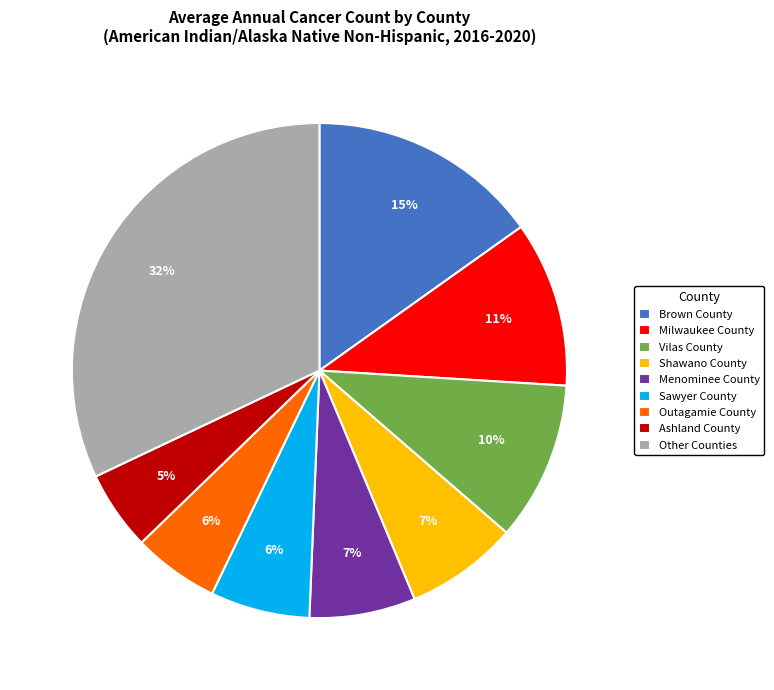

To the nearest percent, what is the difference between the largest and smallest slice percentages?

27%